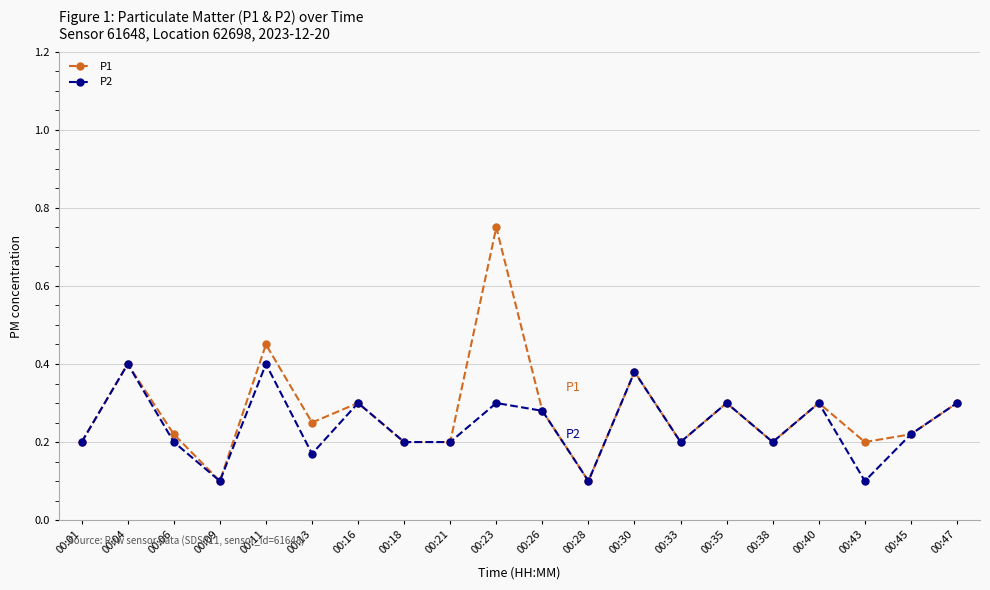

Which series has the largest total across all categories?

P1